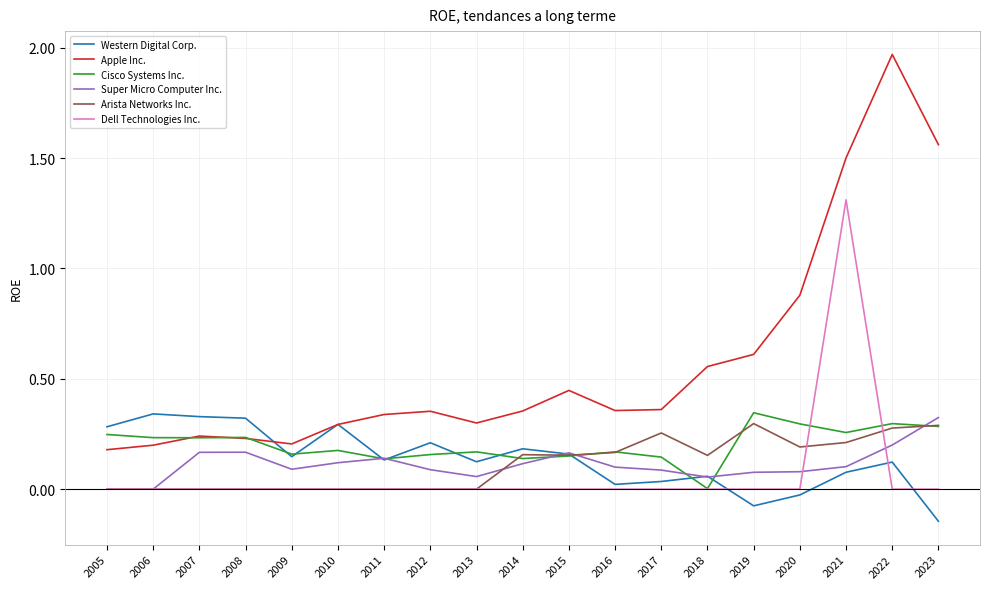

Which series has the widest spread of values?

Apple Inc.